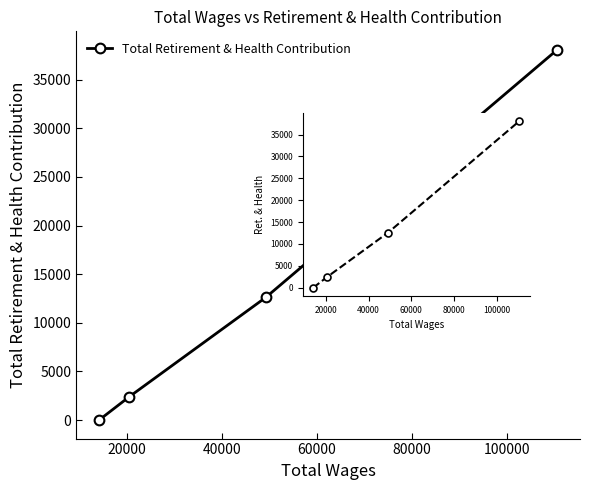

True or false: the data has more than 0 interior local peaks.

False